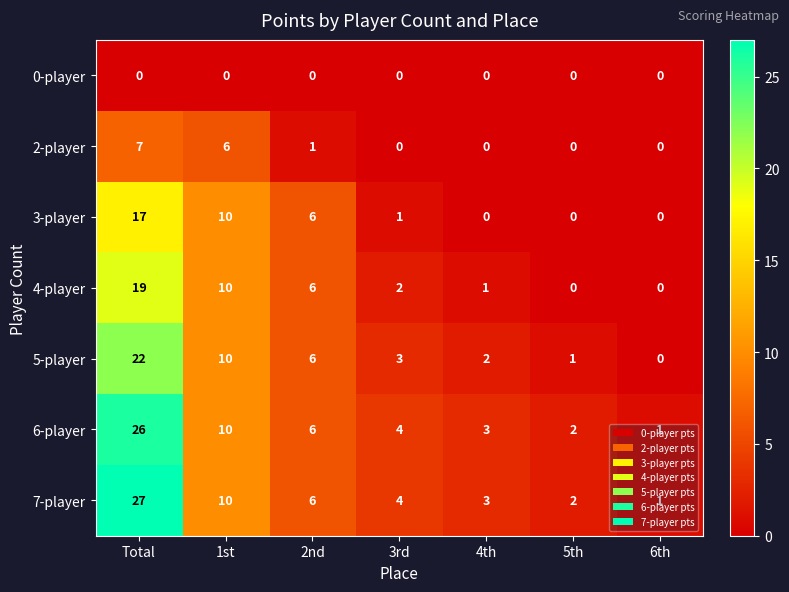

What is the total value across all series at Total?

118